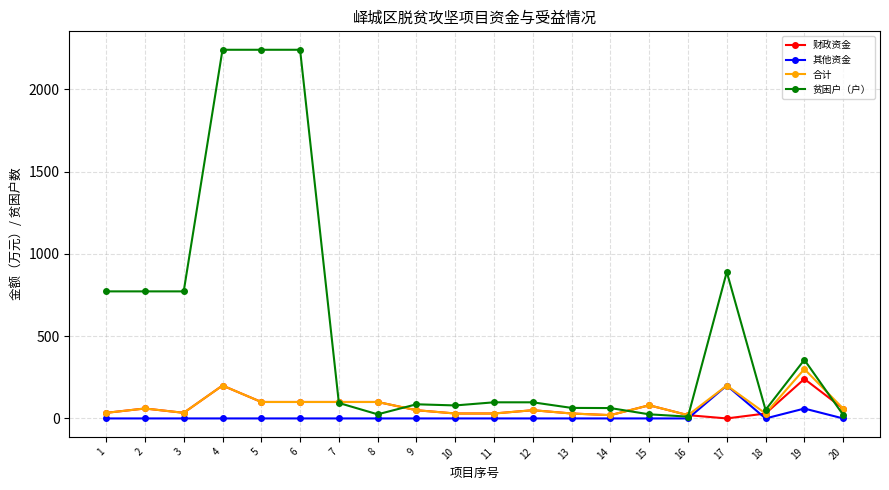

Which series changed the most between 4 and 20?

贫困户（户）